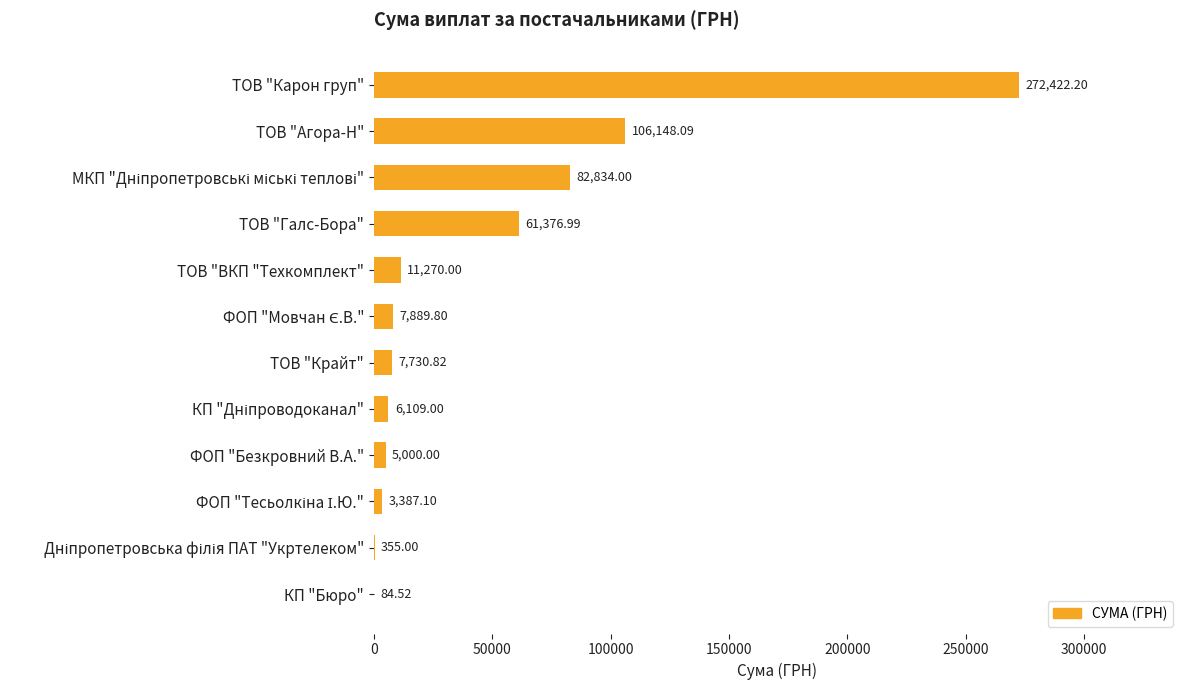

Between ТОВ "Карон груп" and ФОП "Безкровний В.А.", which is larger?

ТОВ "Карон груп"